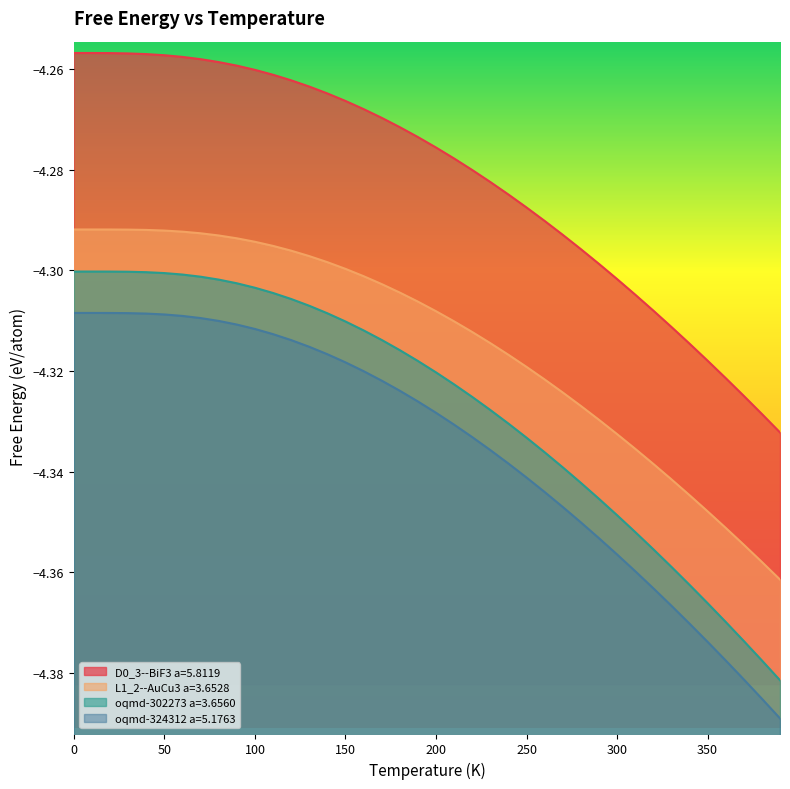

Reading left to right, extract all data points from this chart.

D0_3--BiF3 a=5.8119: -4.3	-4.3	-4.3	-4.3	-4.3	-4.3	-4.3	-4.3	-4.3	-4.3	-4.3	-4.3	-4.3	-4.3	-4.3	-4.3	-4.3	-4.3	-4.3	-4.3	-4.3	-4.3	-4.3	-4.3	-4.3	-4.3	-4.3	-4.3	-4.3	-4.3	-4.3	-4.3	-4.3	-4.3	-4.3	-4.3	-4.3	-4.3	-4.3	-4.3
L1_2--AuCu3 a=3.6528: -4.3	-4.3	-4.3	-4.3	-4.3	-4.3	-4.3	-4.3	-4.3	-4.3	-4.3	-4.3	-4.3	-4.3	-4.3	-4.3	-4.3	-4.3	-4.3	-4.3	-4.3	-4.3	-4.3	-4.3	-4.3	-4.3	-4.3	-4.3	-4.3	-4.3	-4.3	-4.3	-4.3	-4.3	-4.3	-4.3	-4.4	-4.4	-4.4	-4.4
oqmd-302273 a=3.6560: -4.3	-4.3	-4.3	-4.3	-4.3	-4.3	-4.3	-4.3	-4.3	-4.3	-4.3	-4.3	-4.3	-4.3	-4.3	-4.3	-4.3	-4.3	-4.3	-4.3	-4.3	-4.3	-4.3	-4.3	-4.3	-4.3	-4.3	-4.3	-4.3	-4.3	-4.3	-4.4	-4.4	-4.4	-4.4	-4.4	-4.4	-4.4	-4.4	-4.4
oqmd-324312 a=5.1763: -4.3	-4.3	-4.3	-4.3	-4.3	-4.3	-4.3	-4.3	-4.3	-4.3	-4.3	-4.3	-4.3	-4.3	-4.3	-4.3	-4.3	-4.3	-4.3	-4.3	-4.3	-4.3	-4.3	-4.3	-4.3	-4.3	-4.3	-4.3	-4.4	-4.4	-4.4	-4.4	-4.4	-4.4	-4.4	-4.4	-4.4	-4.4	-4.4	-4.4